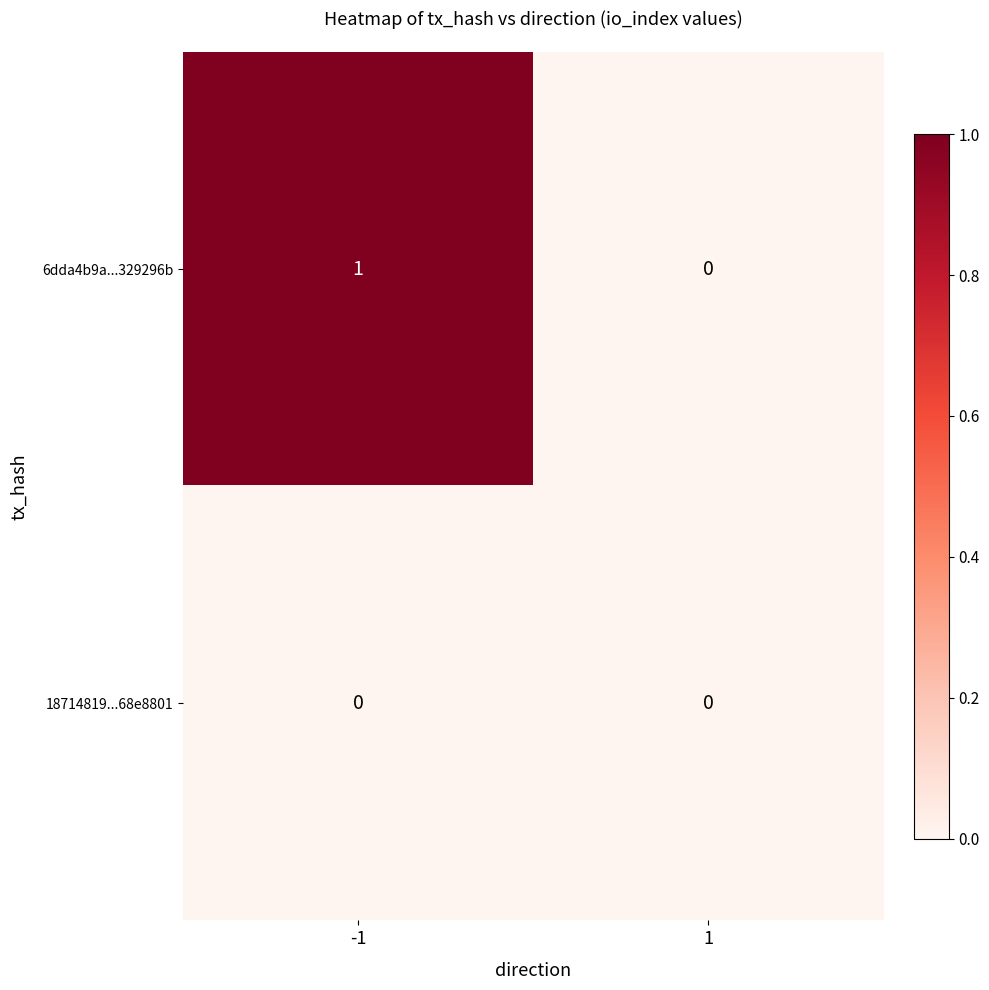

Which series has the largest total across all categories?

6dda4b9a...329296b